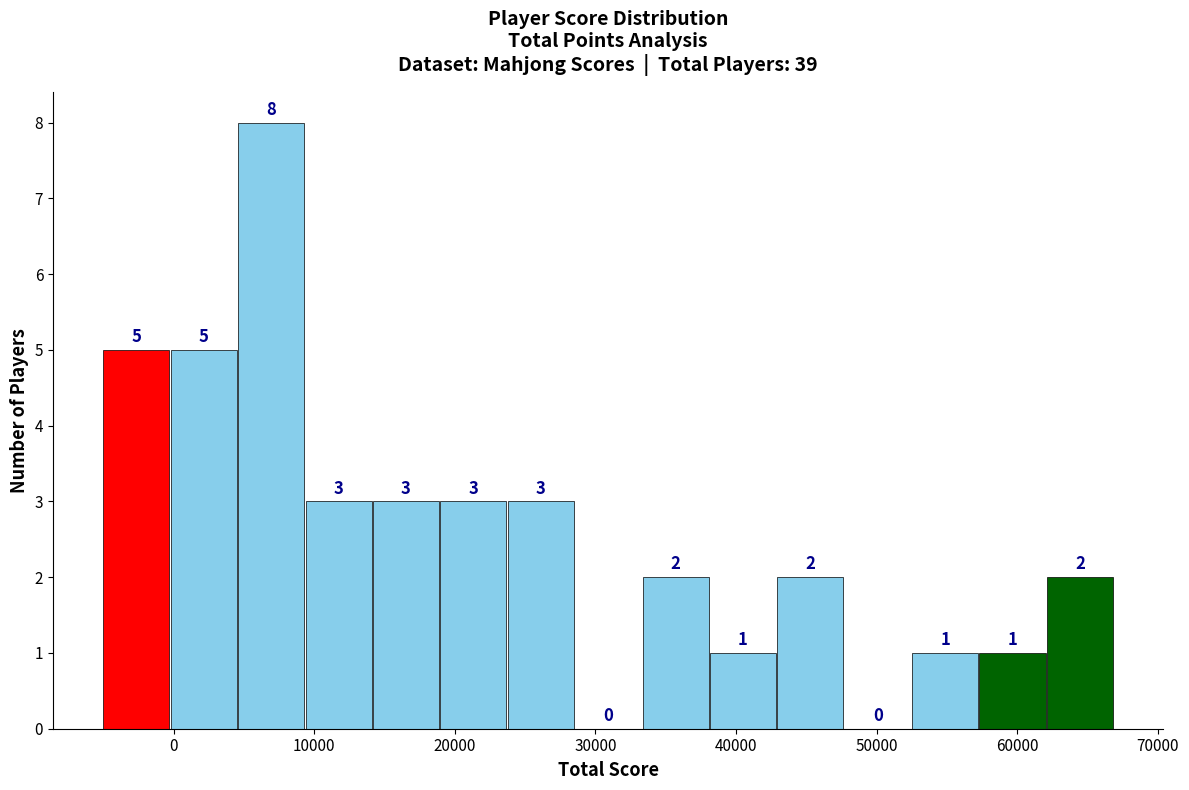

Reading left to right, transcribe this chart: for each bar, give the range it covers on the x-axis and its height. The bar edges are not printed on the chart, so give them approximately, as read against the axis.

-5000 to 0: 5
0 to 5000: 5
5000 to 9000: 8
9000 to 14000: 3
14000 to 19000: 3
19000 to 24000: 3
24000 to 29000: 3
29000 to 33000: 0
33000 to 38000: 2
38000 to 43000: 1
43000 to 48000: 2
48000 to 53000: 0
53000 to 57000: 1
57000 to 62000: 1
62000 to 67000: 2